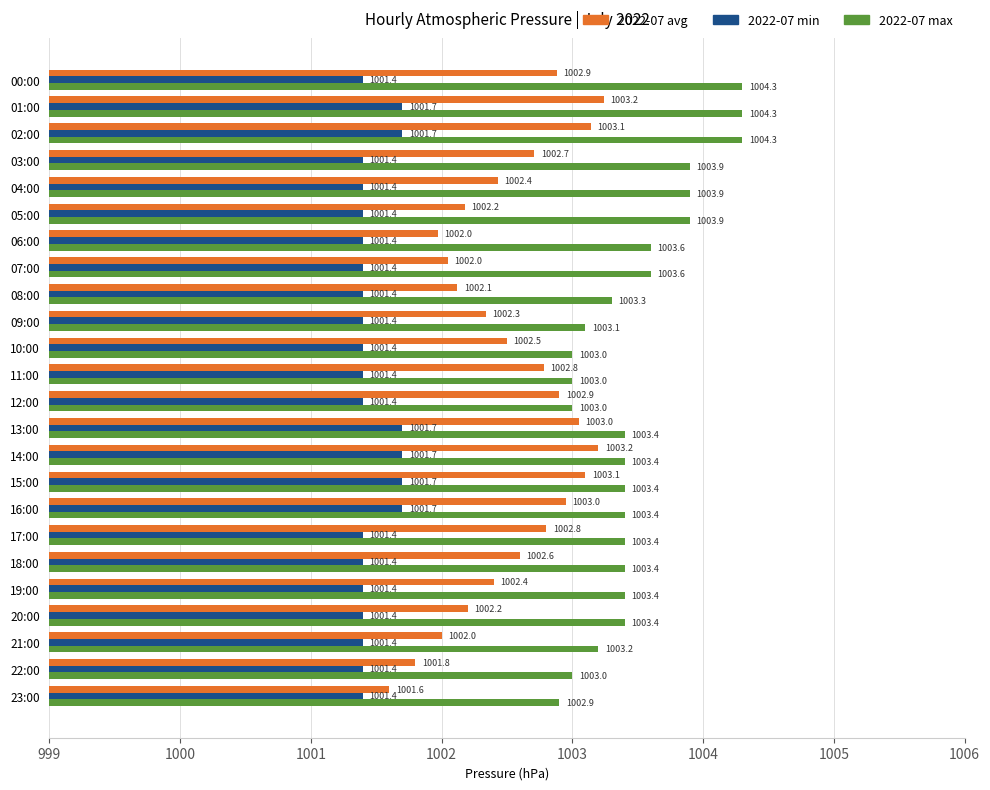

How many bars are there in total?

72